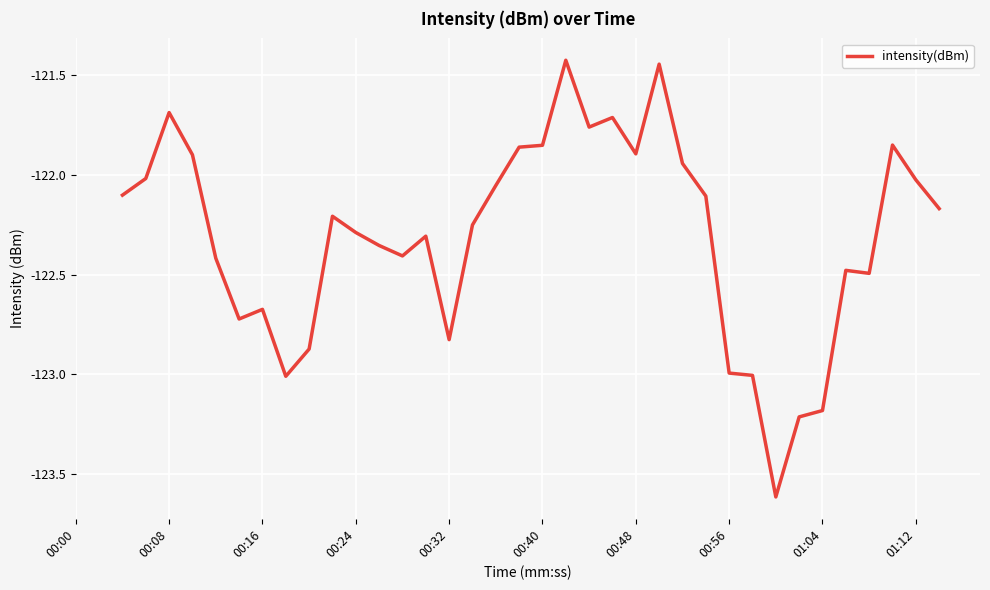

What is the smallest value displayed?

-123.6